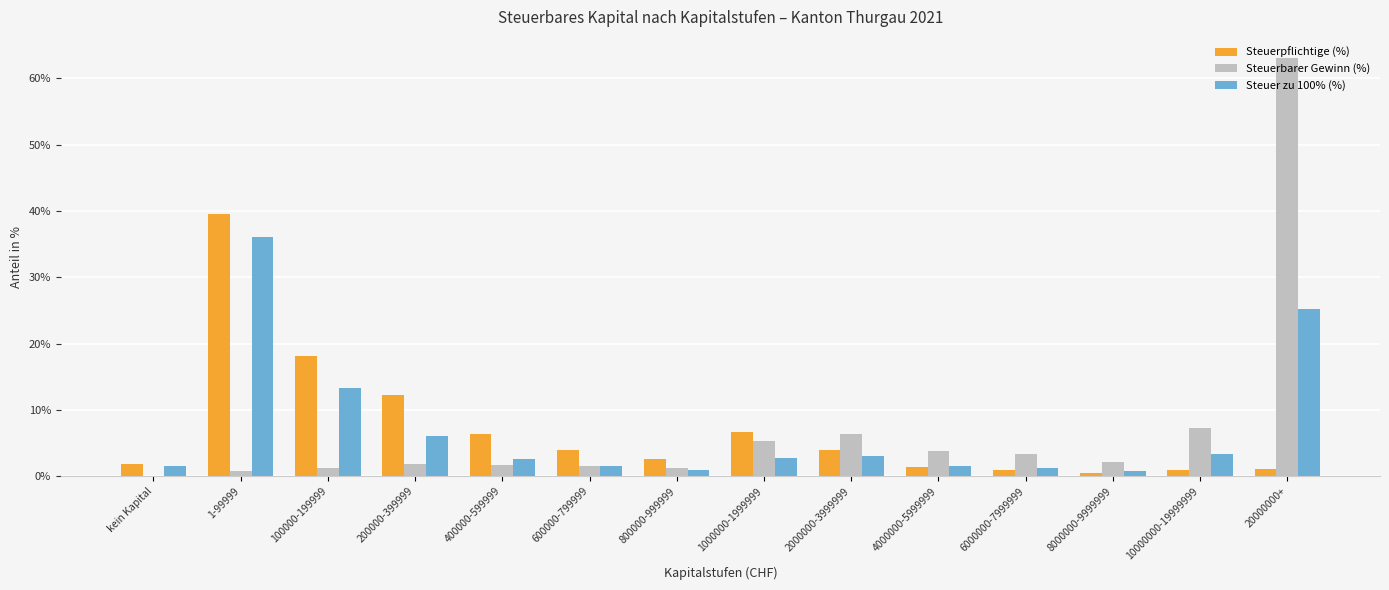

What value does the Steuerbarer Gewinn (%) series have at 1000000-1999999?

5.3